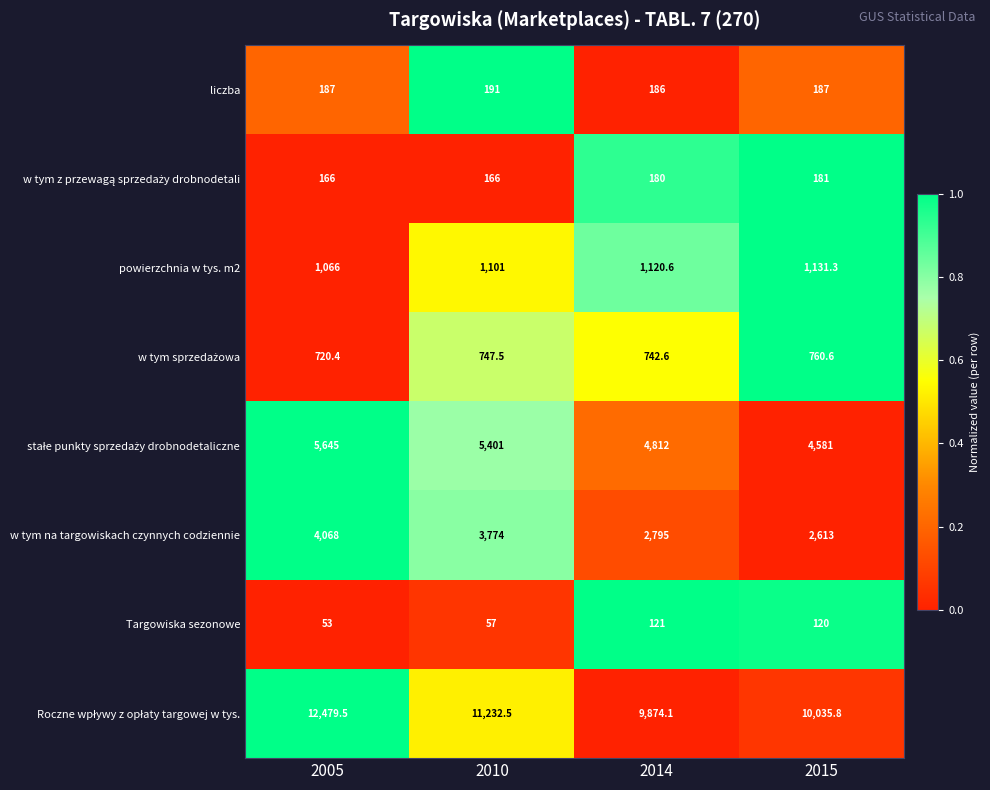

The liczba series shows 187.0 at 2005. True or false?

True